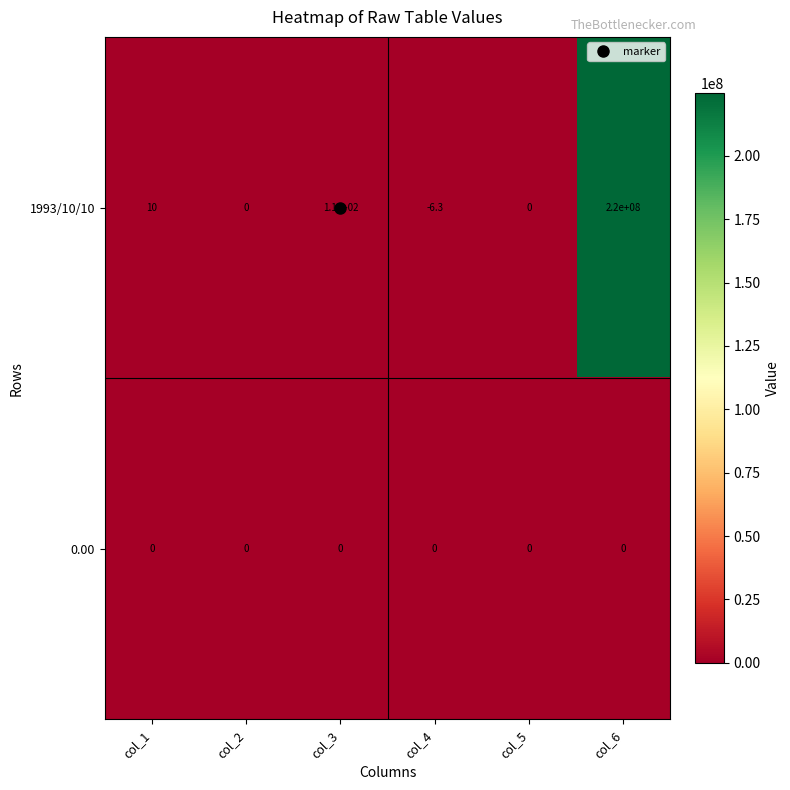

How many data points in 1993/10/10 are less than 10?

3